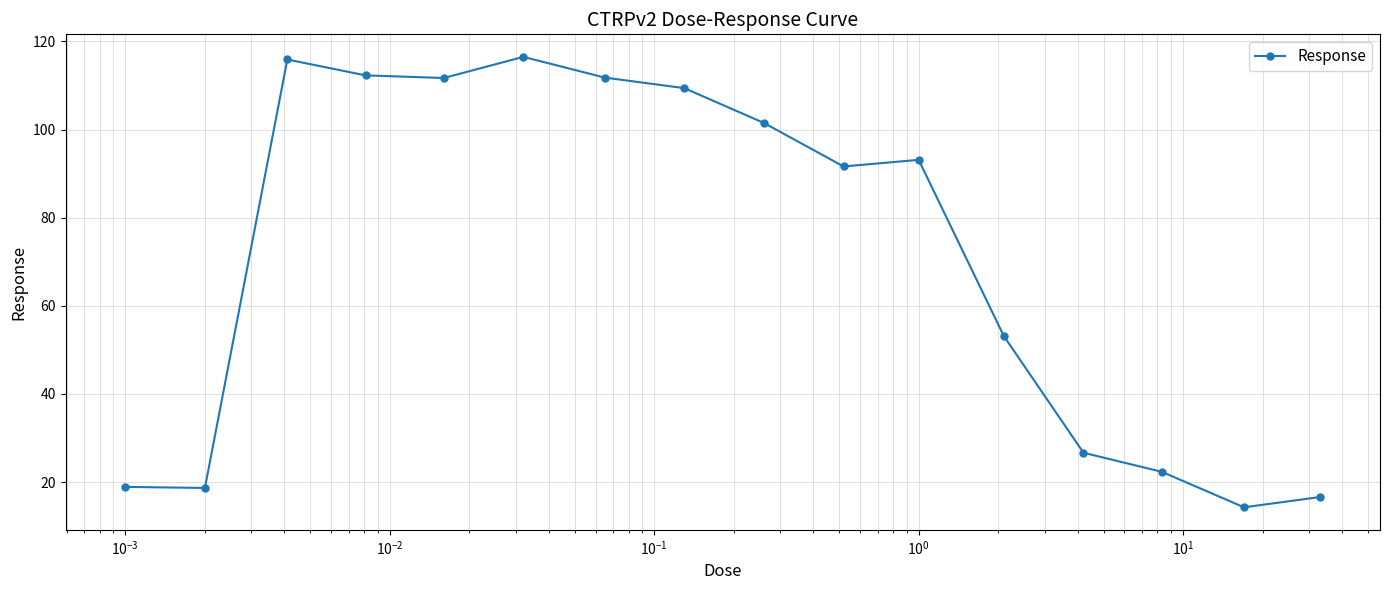

What is the value of the 10th point from the left?

91.6